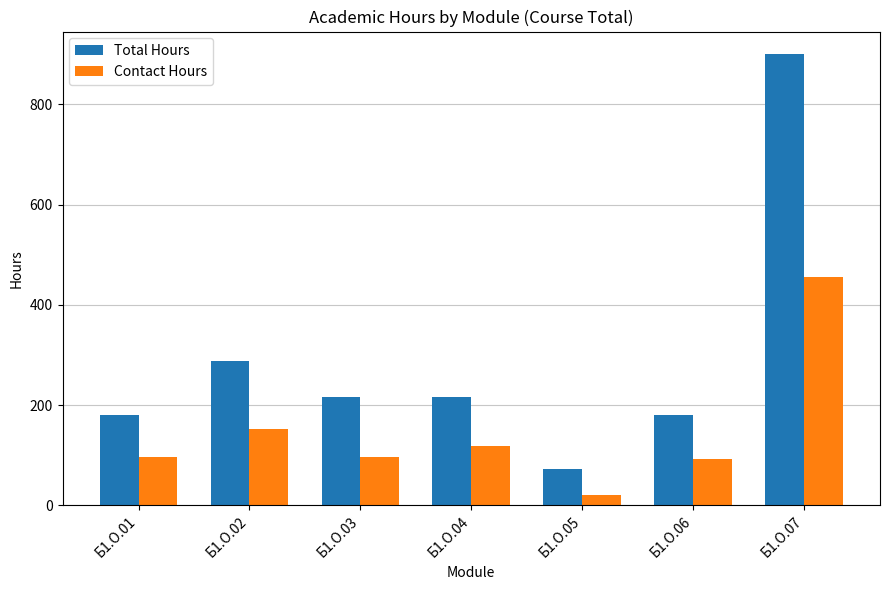

Read the Total Hours value at Б1.О.05.

72.0